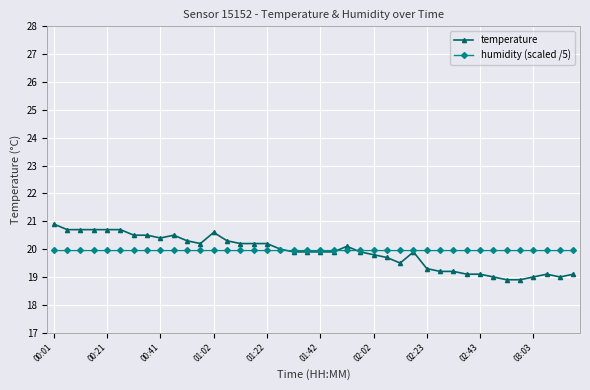

What is the maximum value shown in the chart?

20.9